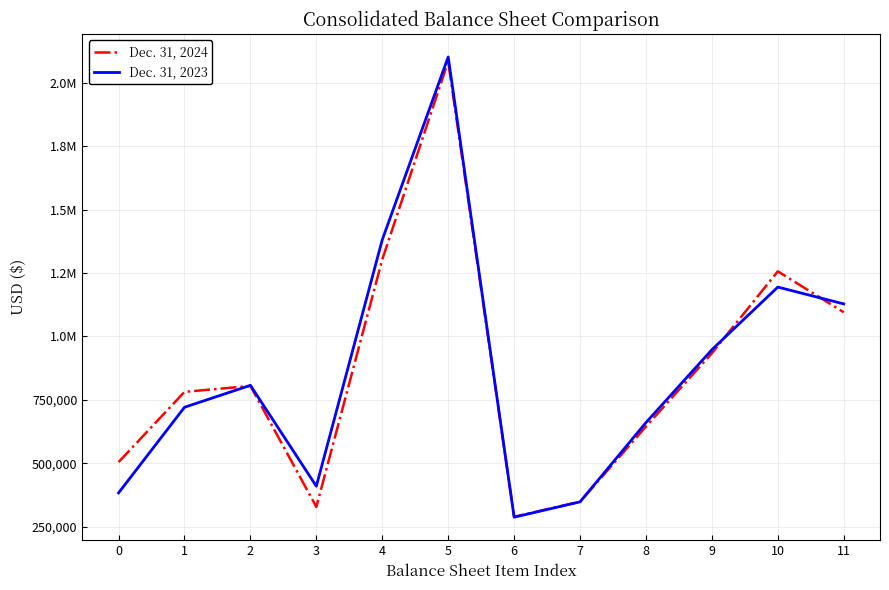

What are all the series names shown in the legend?

Dec. 31, 2024, Dec. 31, 2023